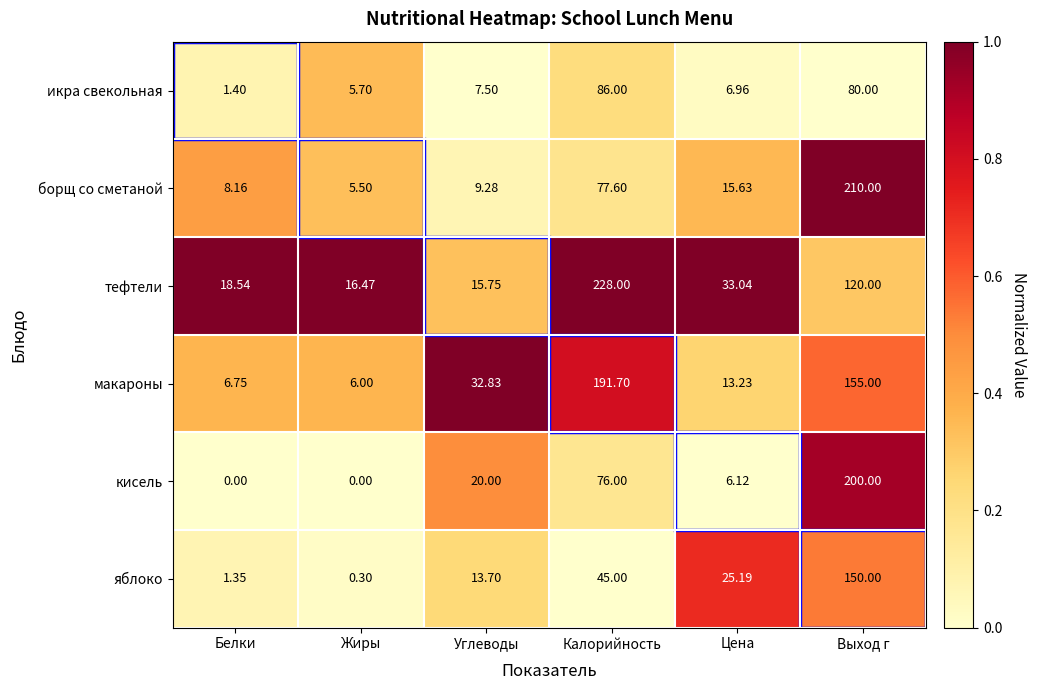

At which label is борщ со сметаной closest to 107?

Калорийность